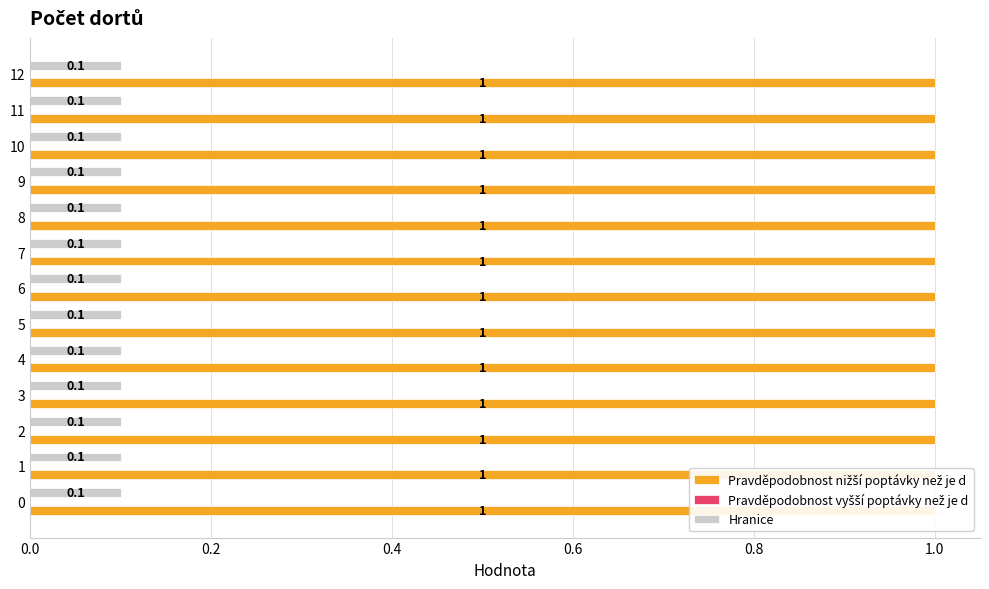

Count the number of categories in the chart.

13